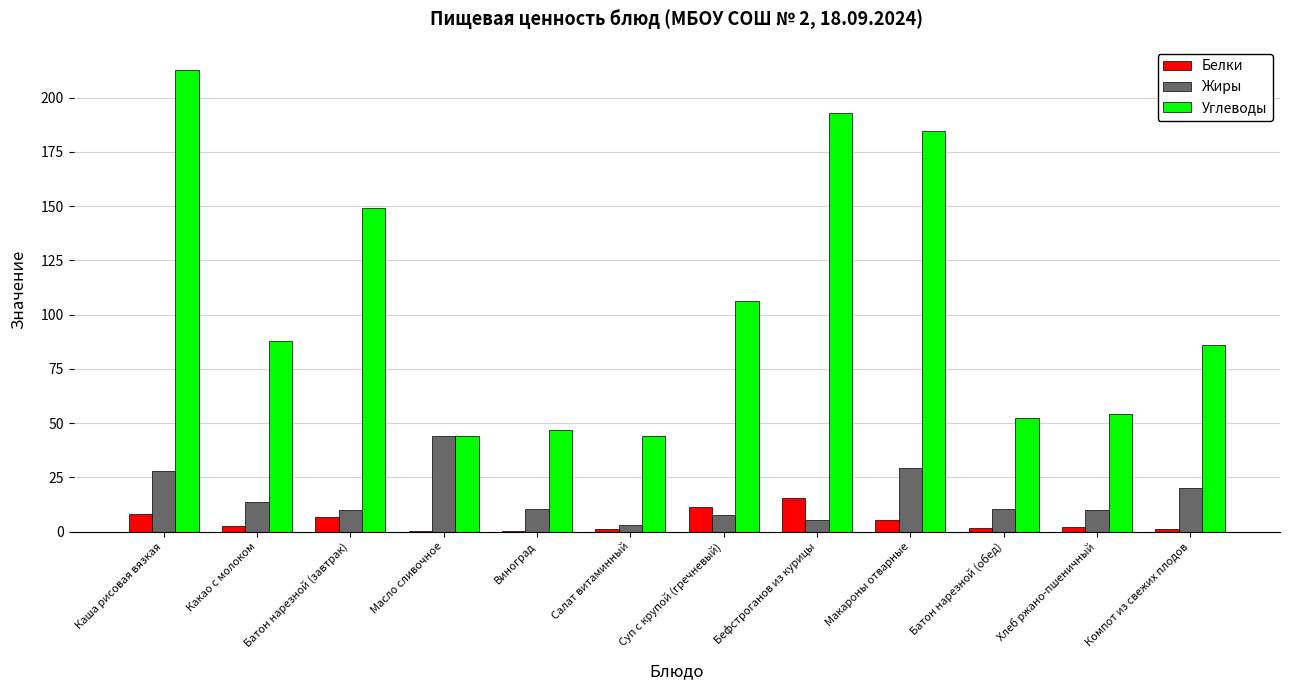

What is the average value of the Углеводы series?

105.1